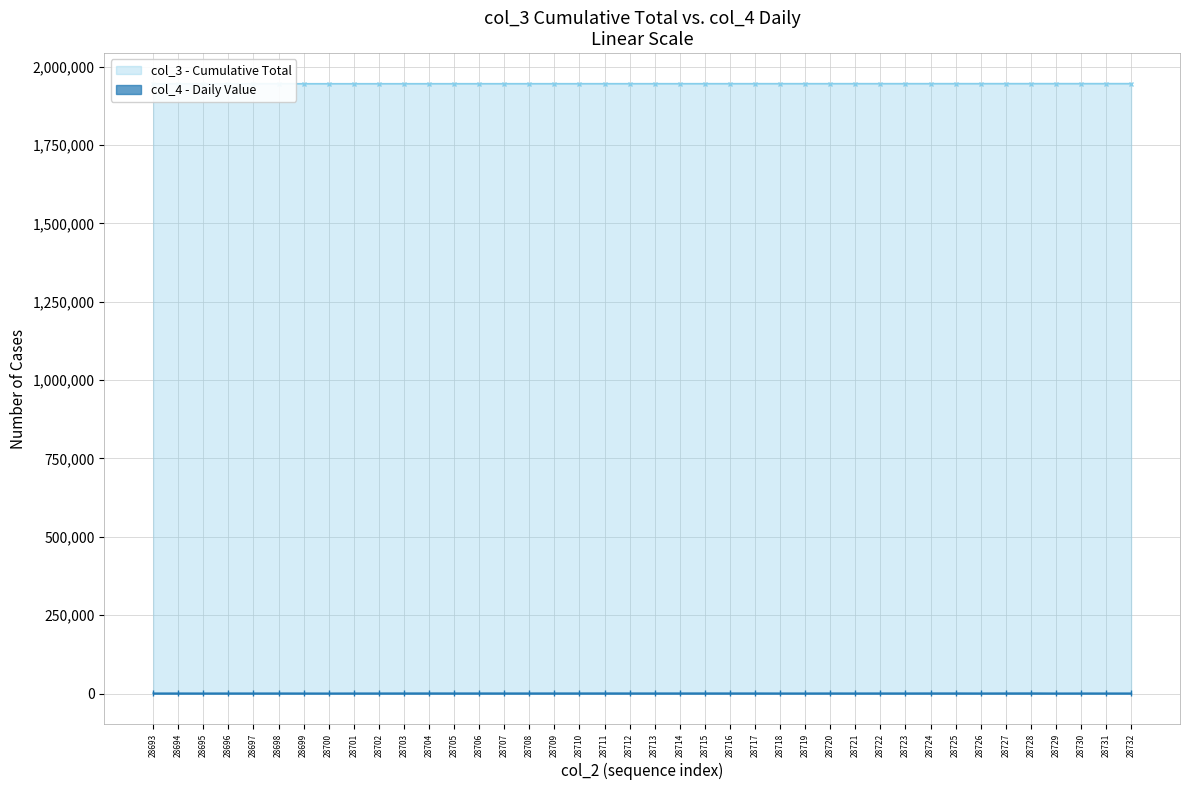

What is the difference between the col_4 values at 28695 and 28701?

47